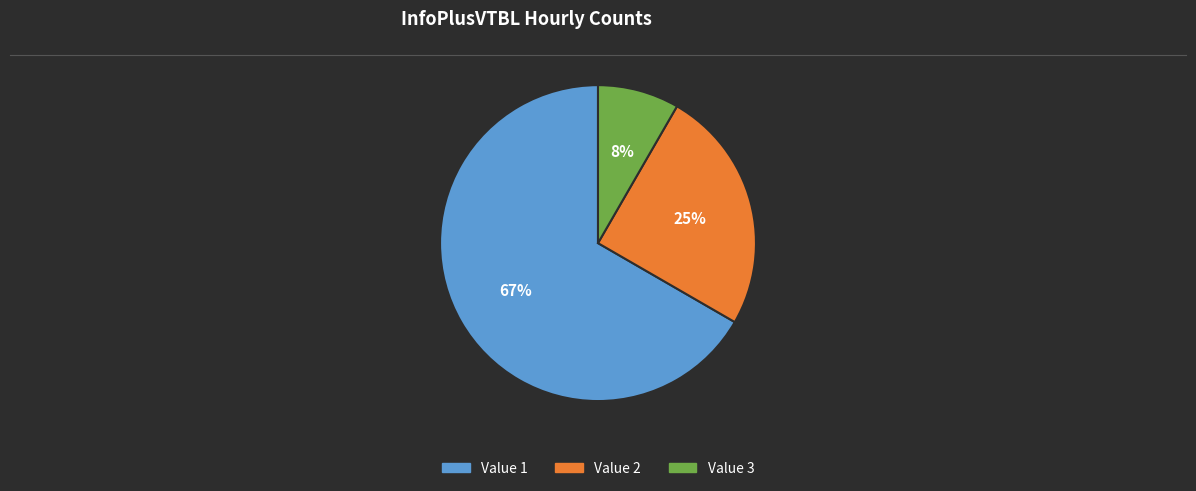

Is there a majority slice in this chart?

Yes